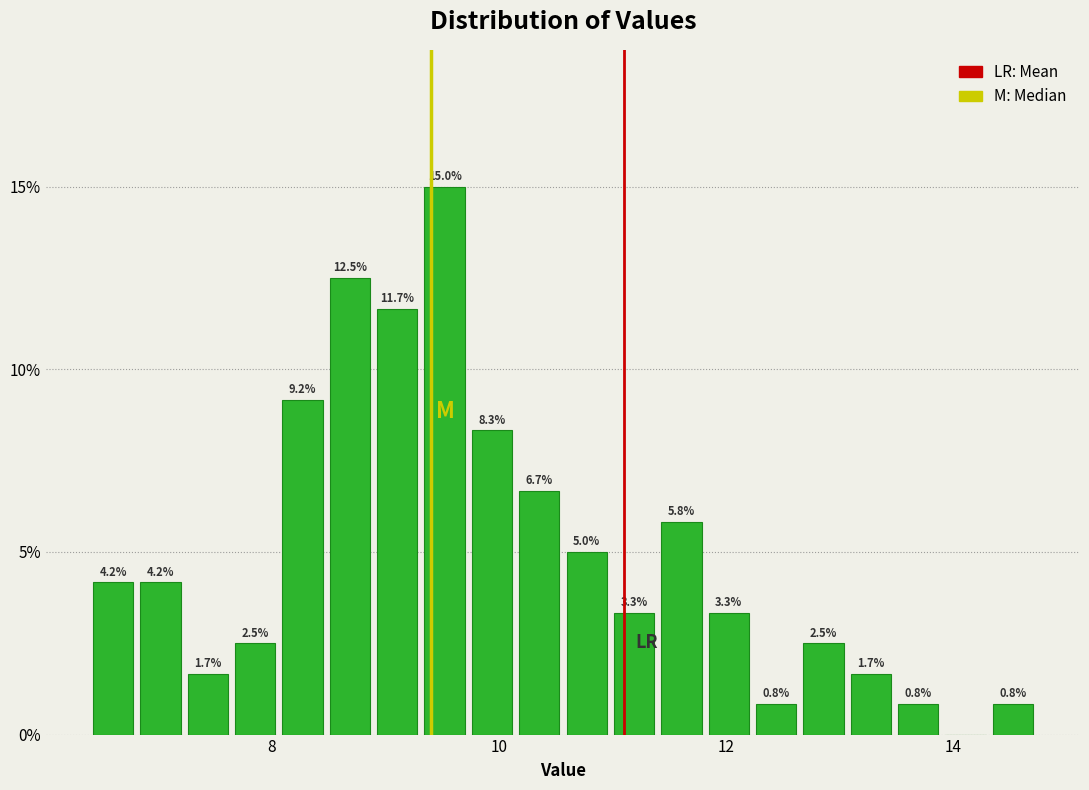

Around what value on the x-axis is the tallest bar? Give the approximate position of its centre, as read against the axis.

9.6